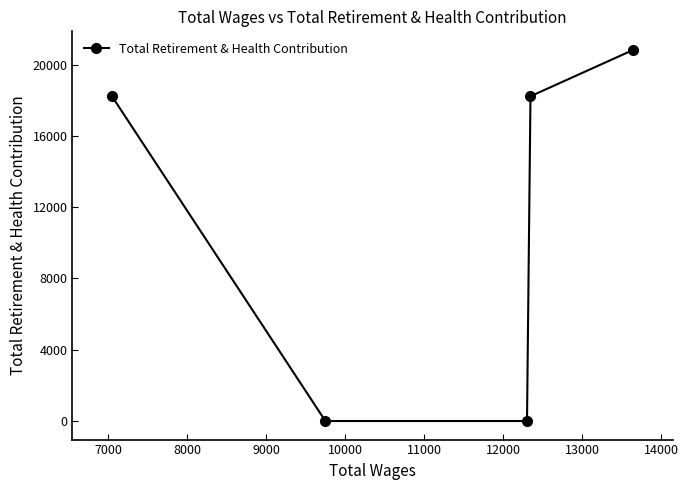

What is the maximum value shown in the chart?

20824